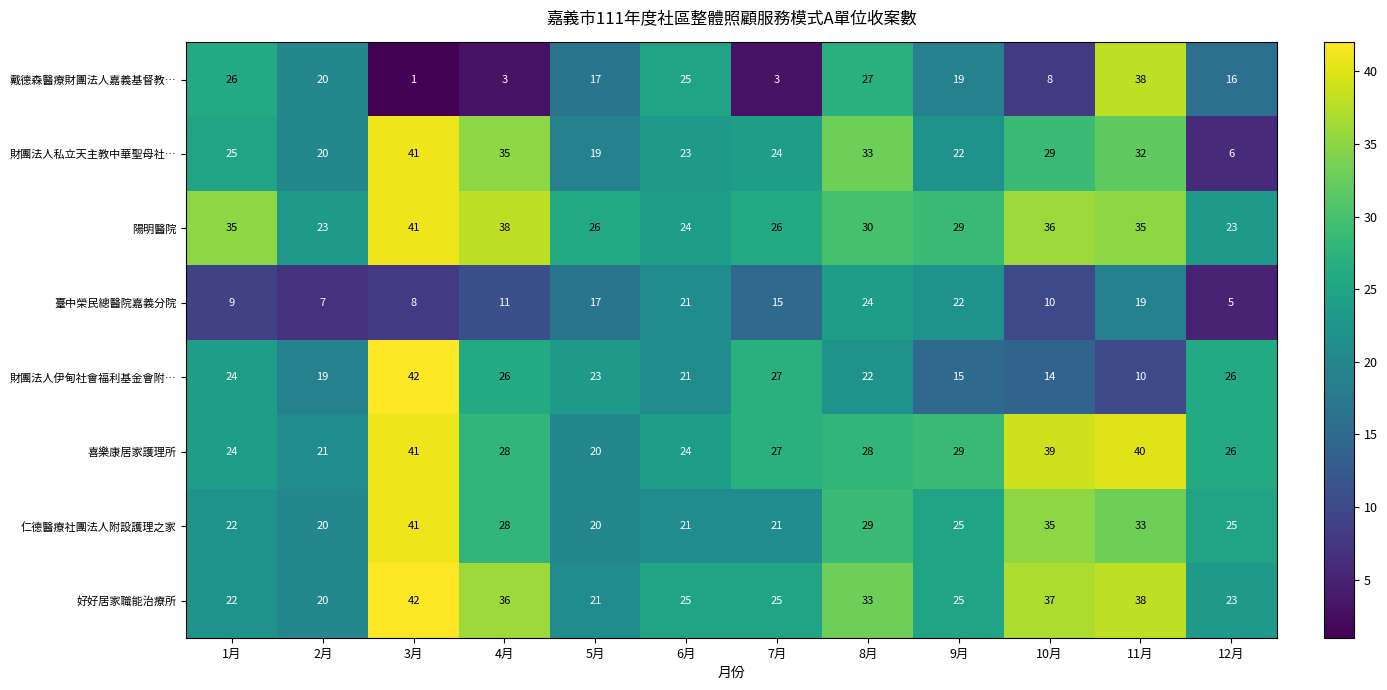

Where is 好好居家職能治療所 nearest to the value 31?

8月